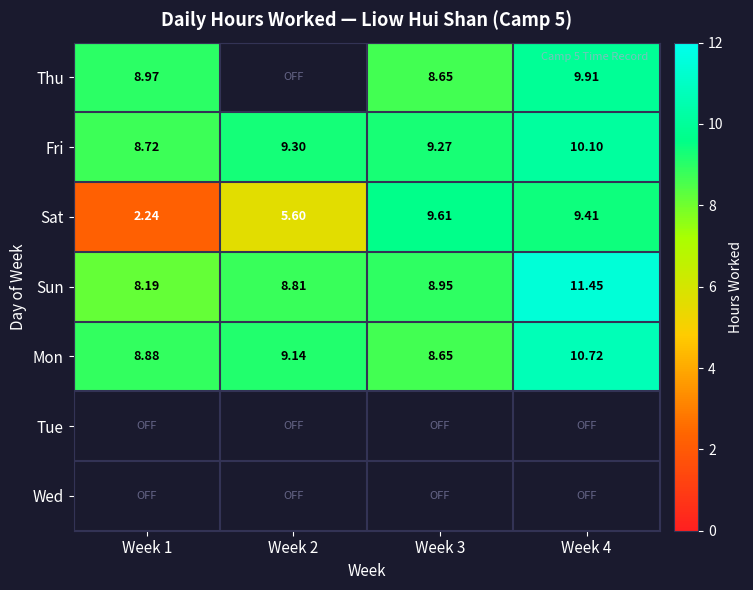

What is the spread (max minus min) of values at Week 3?

1.0